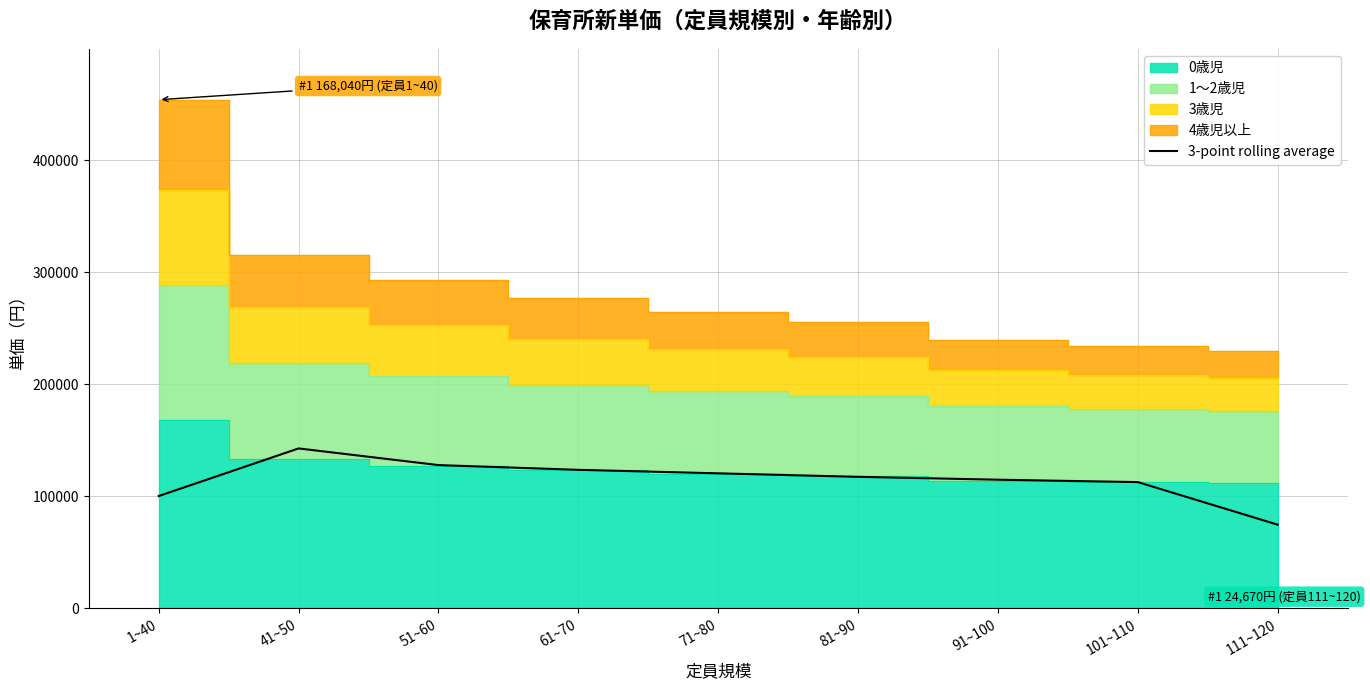

Where is the first local maximum?

41~50